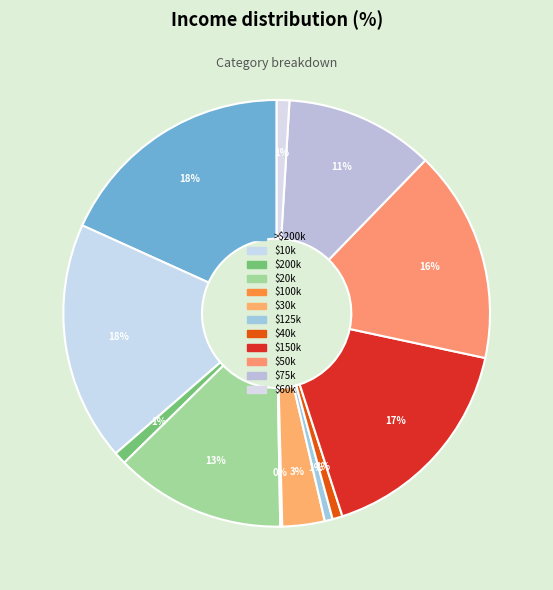

To the nearest percent, what is the difference between the largest and smallest slice percentages?

18%